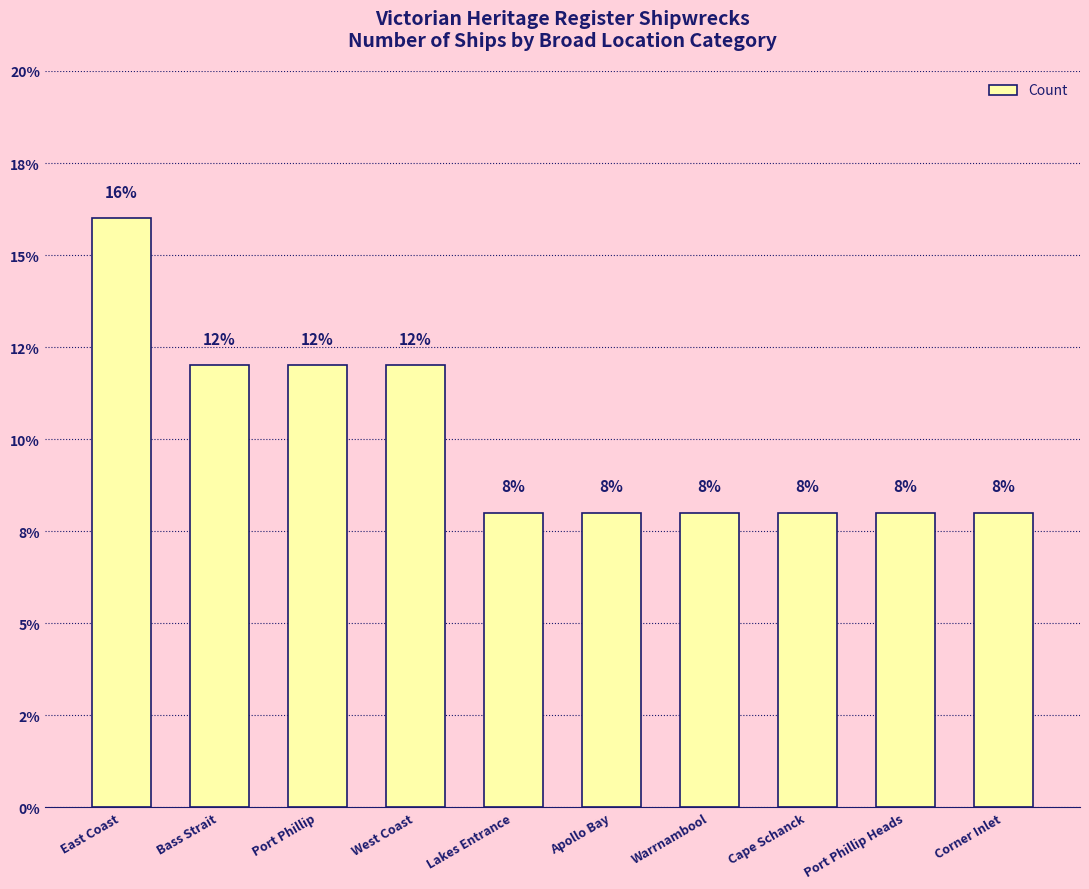

Does the chart contain any negative values?

No